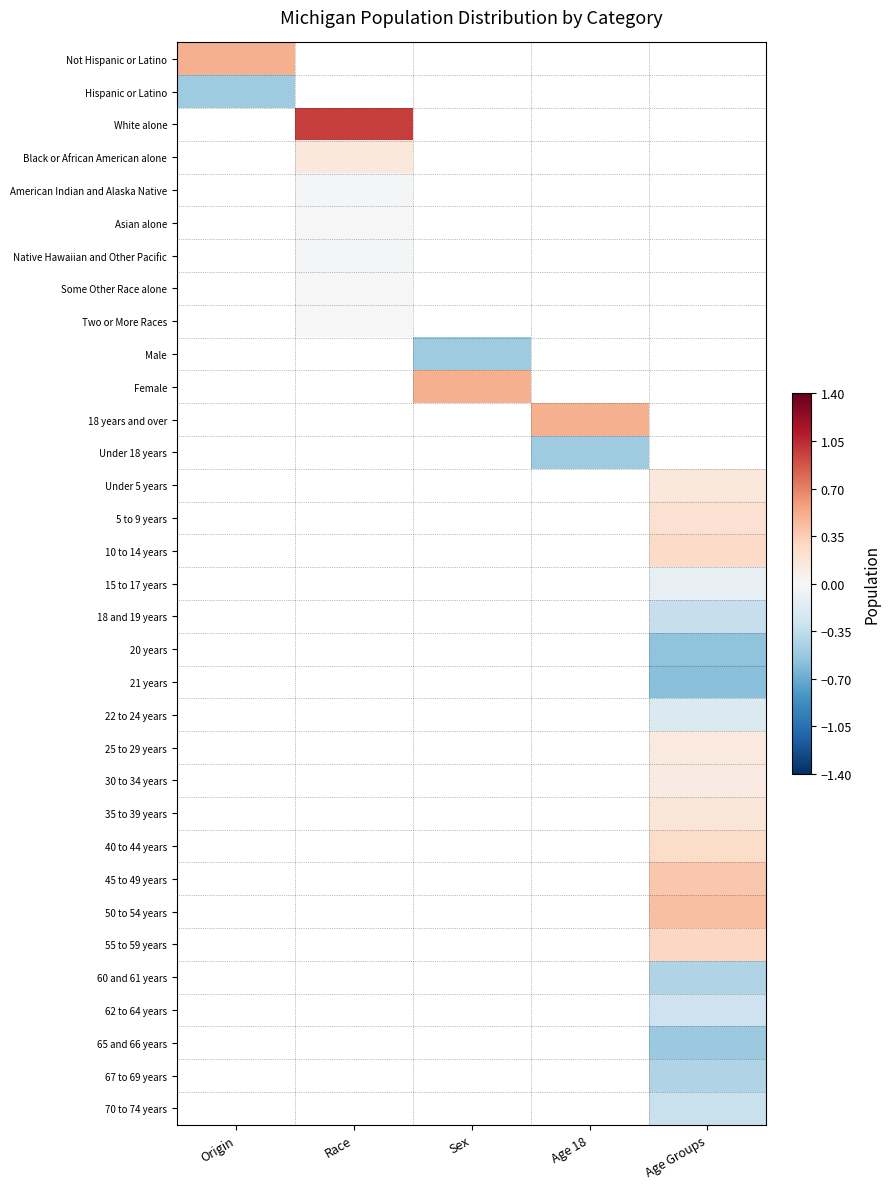

How many negative values does the Some Other Race alone series have?

1